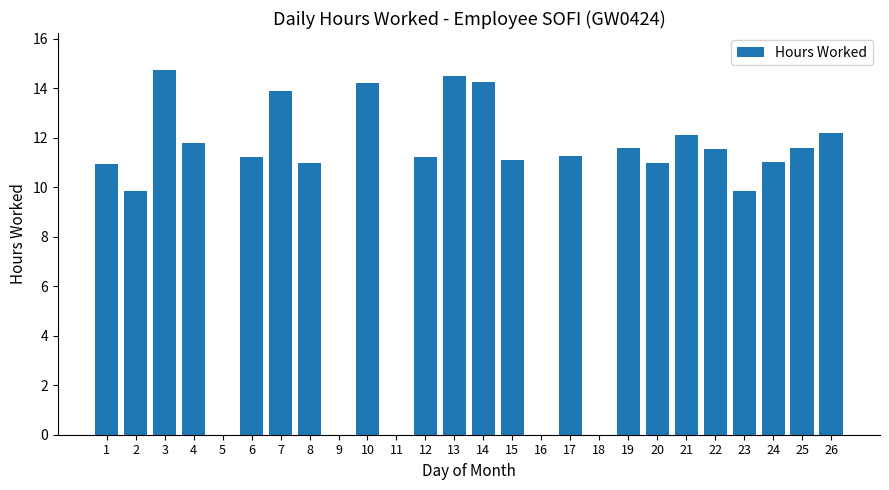

Count the number of categories in the chart.

26